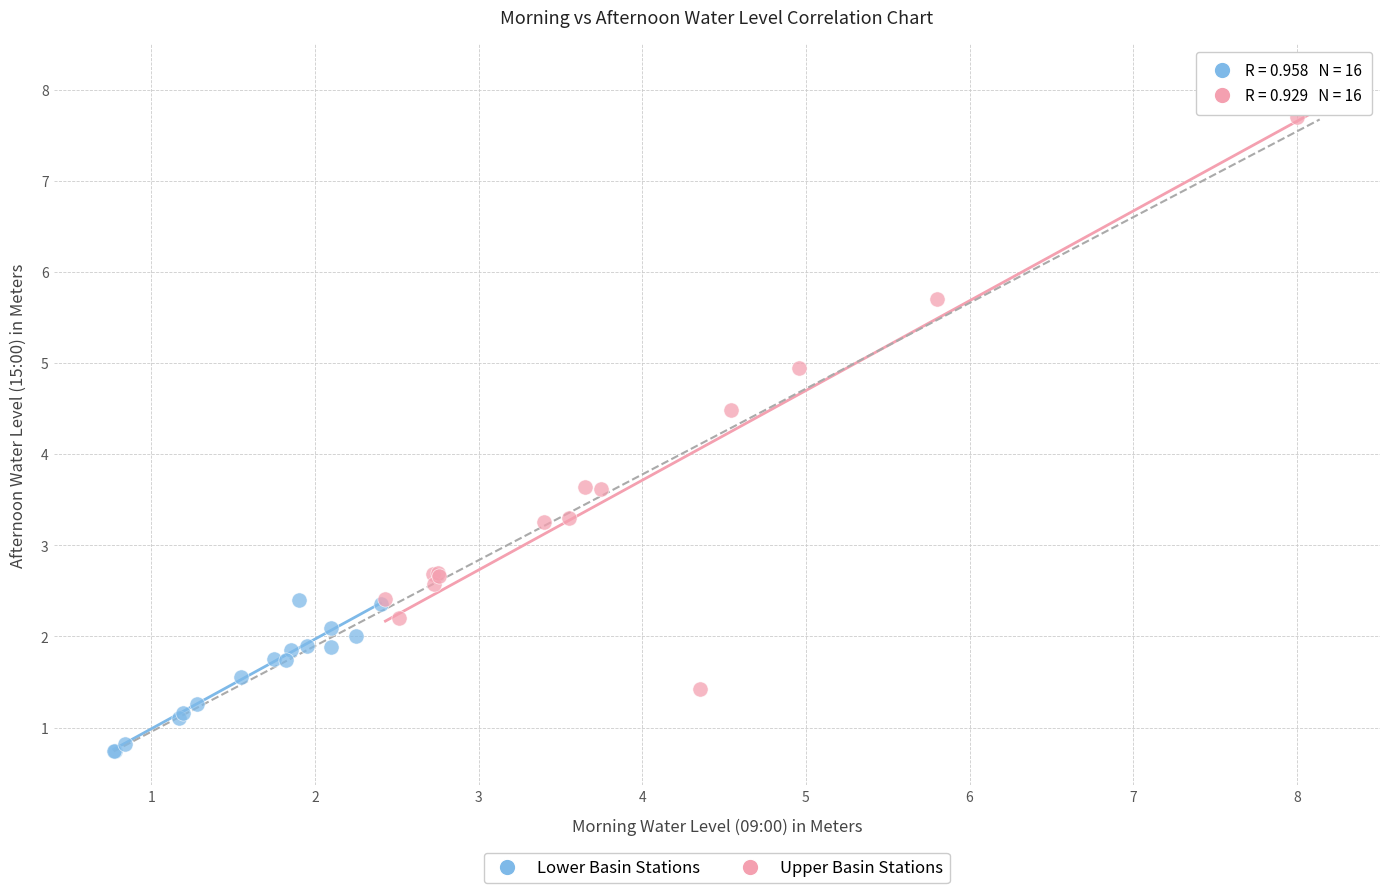

Which series reaches the minimum Y coordinate?

Lower Basin Stations